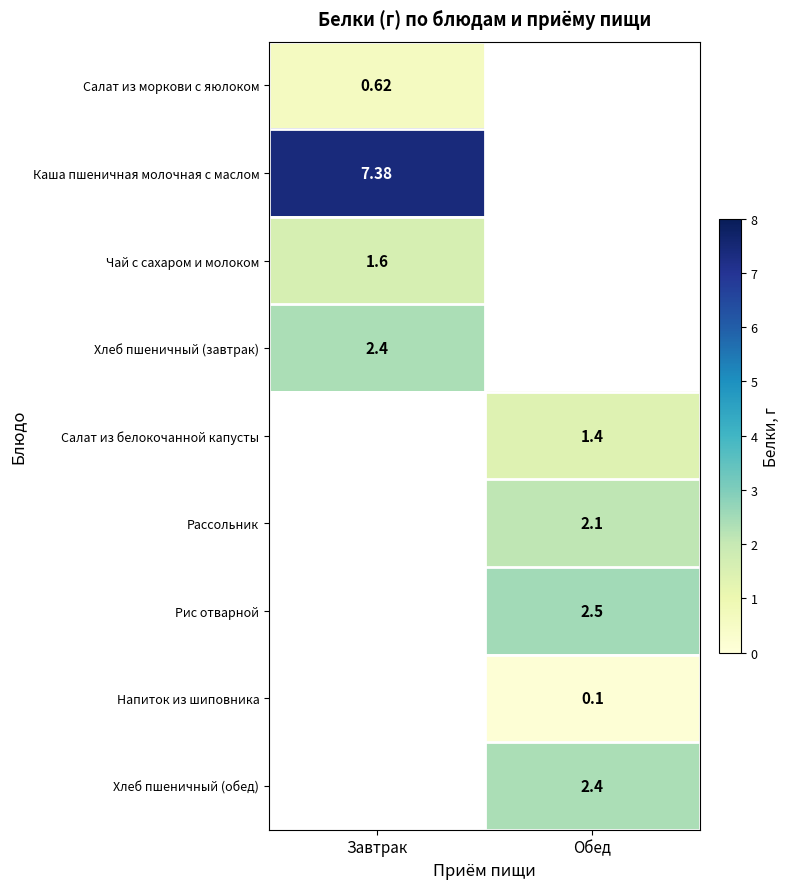

Which has a higher value, Обед or Завтрак?

Завтрак